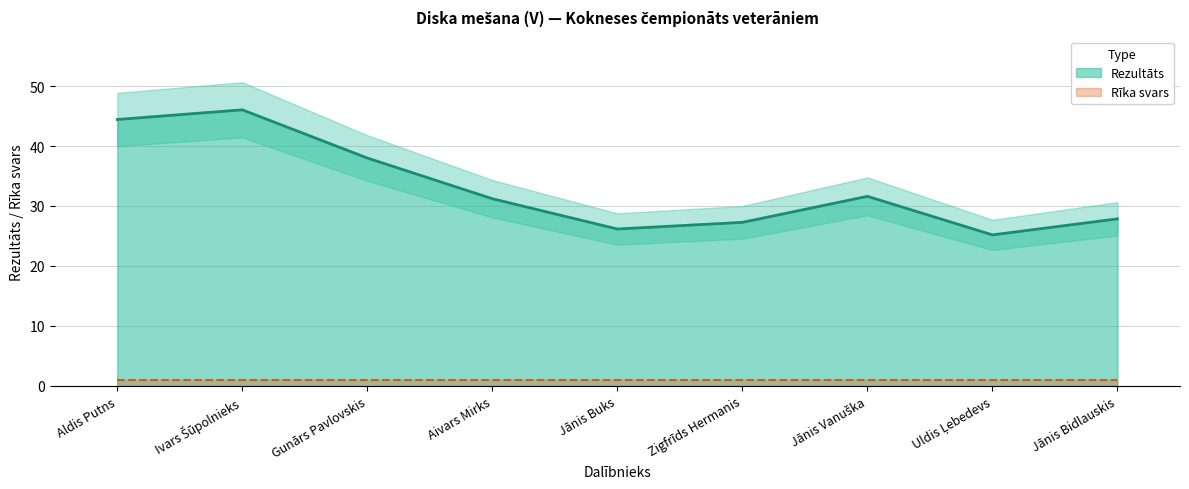

What is the change in value from Aldis Putns to Jānis Vanuška?

-12.8